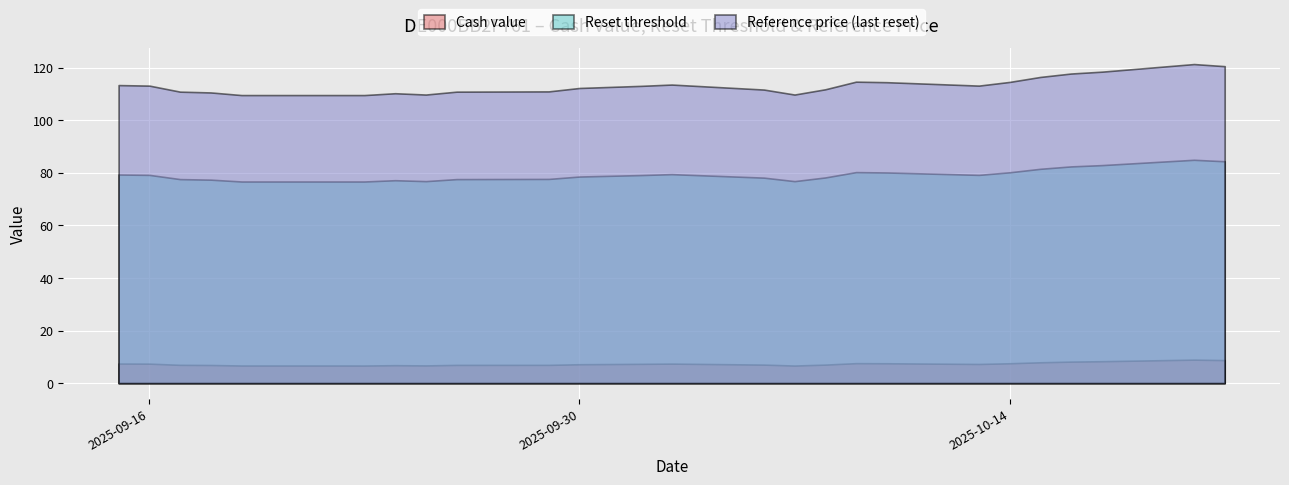

In Reference price (last reset), how many points are lower than both neighbors (excluding endpoints)?

3